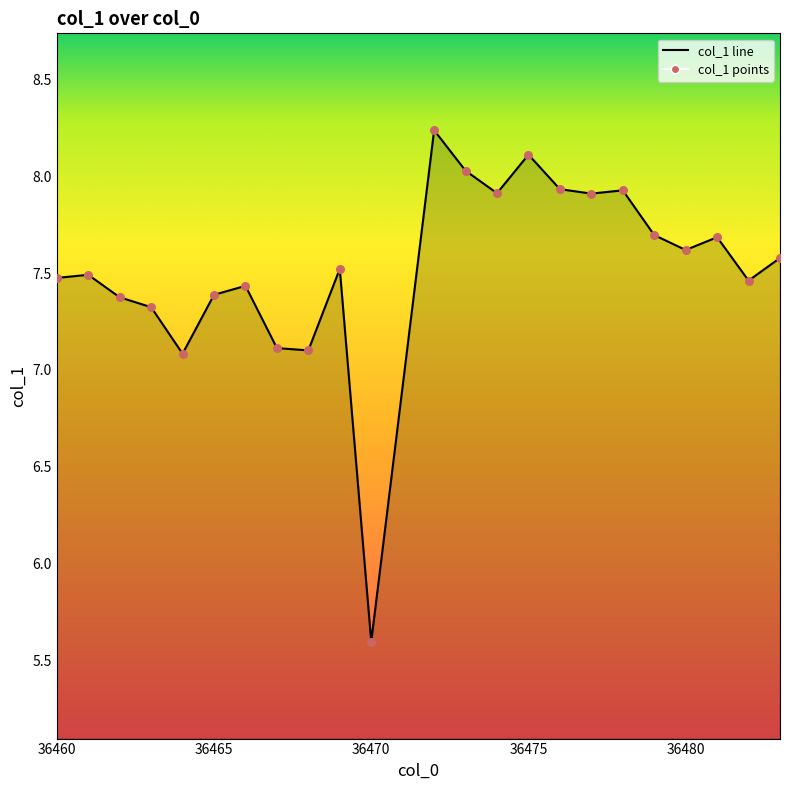

Which has a higher value, 36460 or 36472?

36472